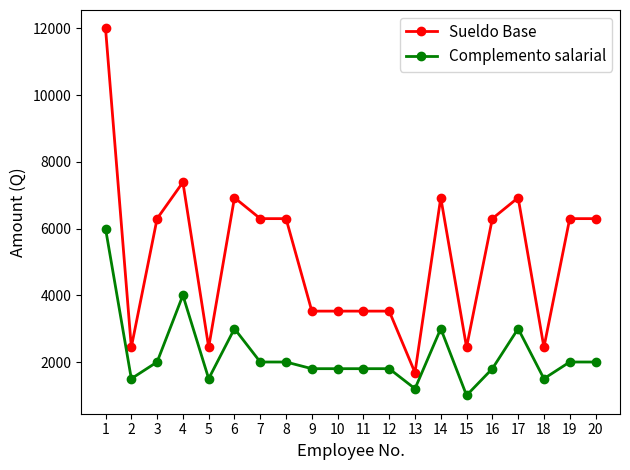

List the series in order of their overall mean, lowest first.

Complemento salarial, Sueldo Base